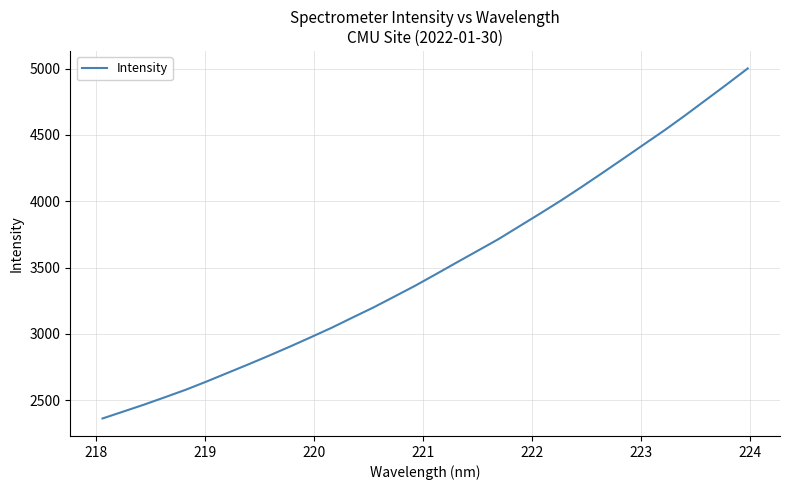

What is the difference between the maximum and minimum values?

2639.6